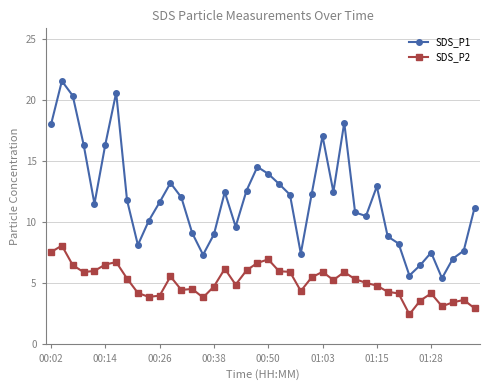

What is the lowest value of the SDS_P1 series?

5.4